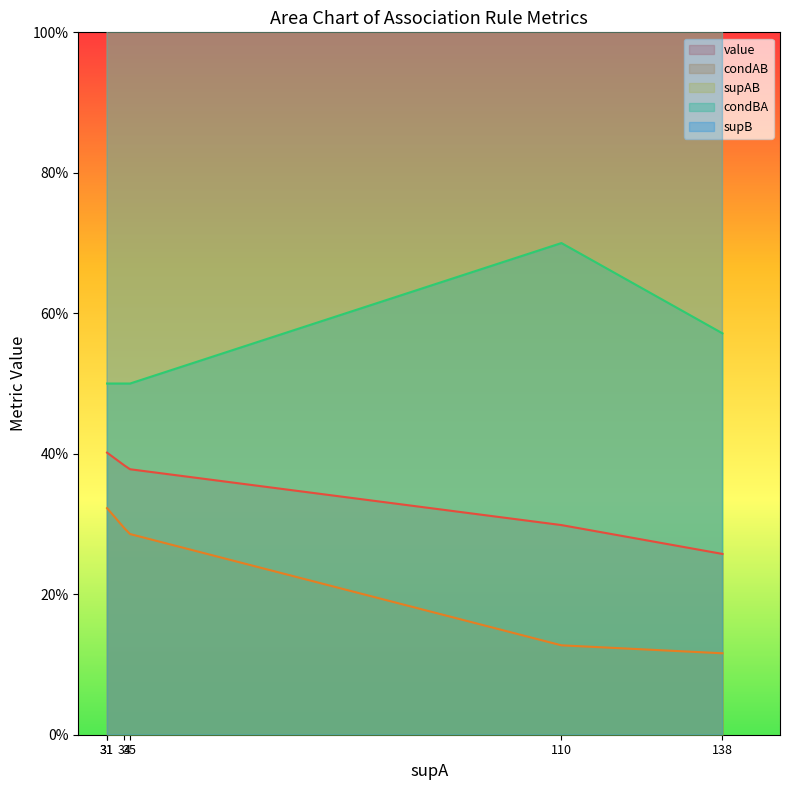

Count the condAB values in the range 0 to 1.

6